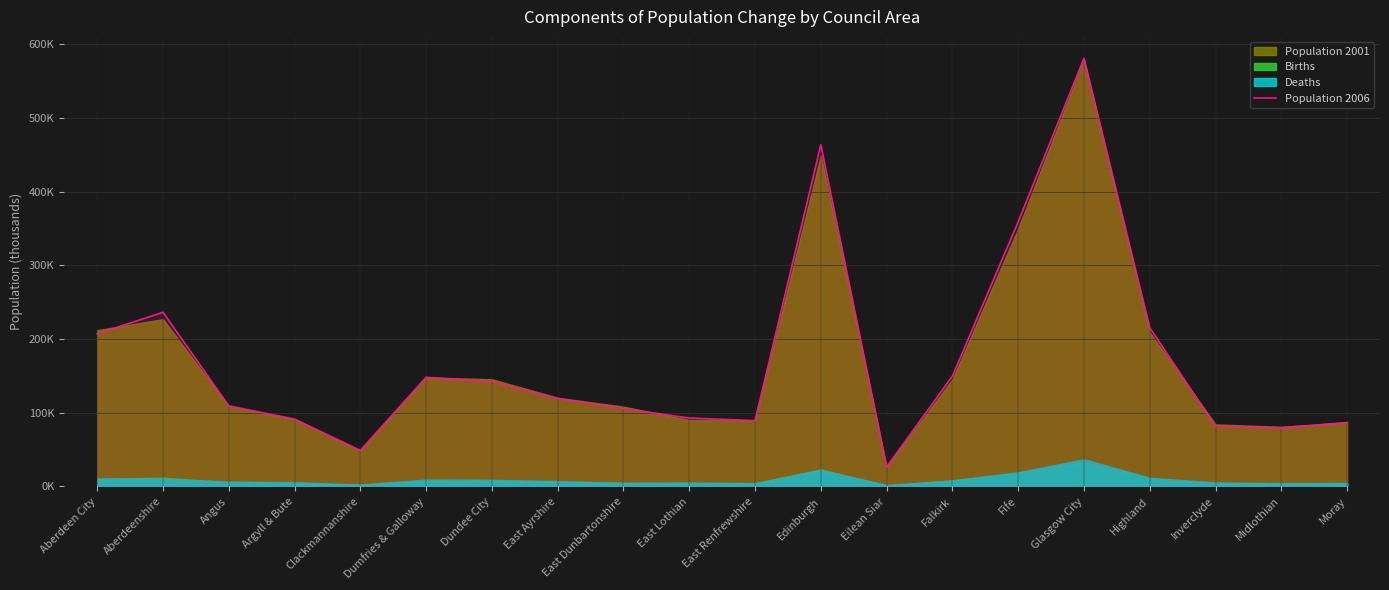

What is the ratio of the value at East Lothian to the value at Clackmannanshire?

1.9